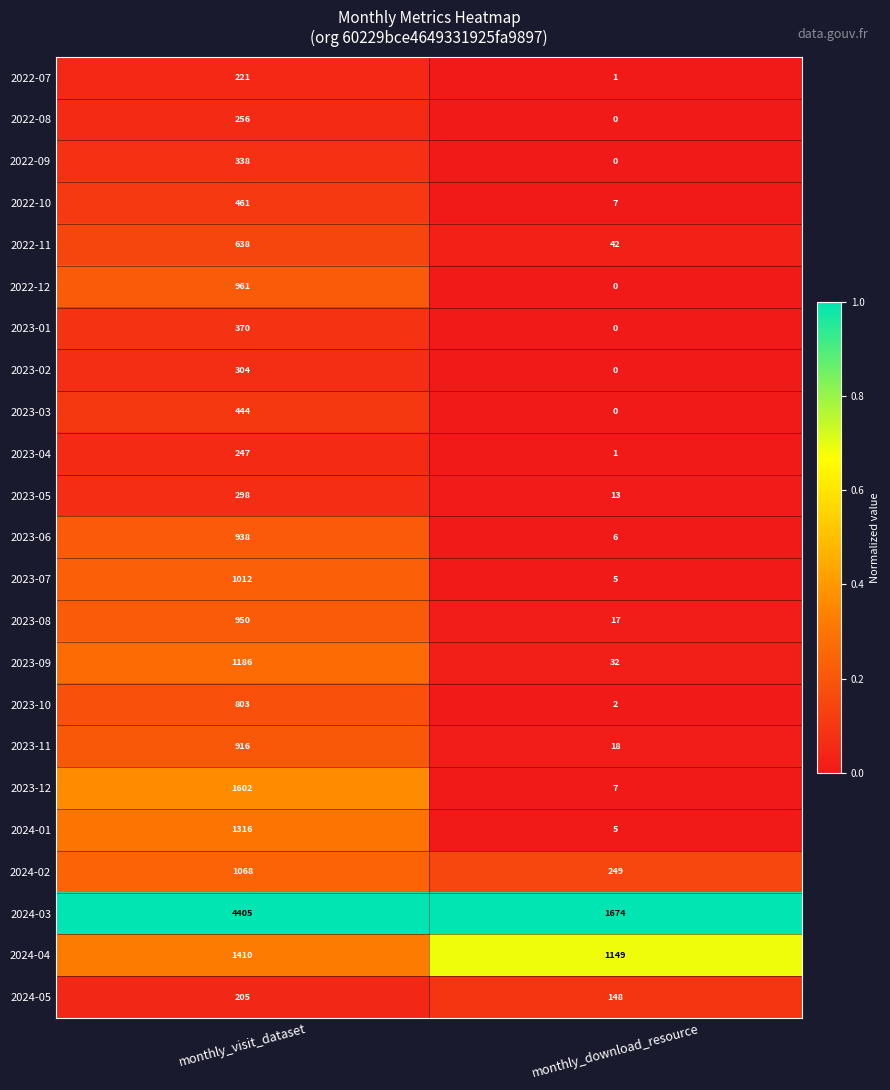

Read the 2024-05 value at monthly_visit_dataset.

205